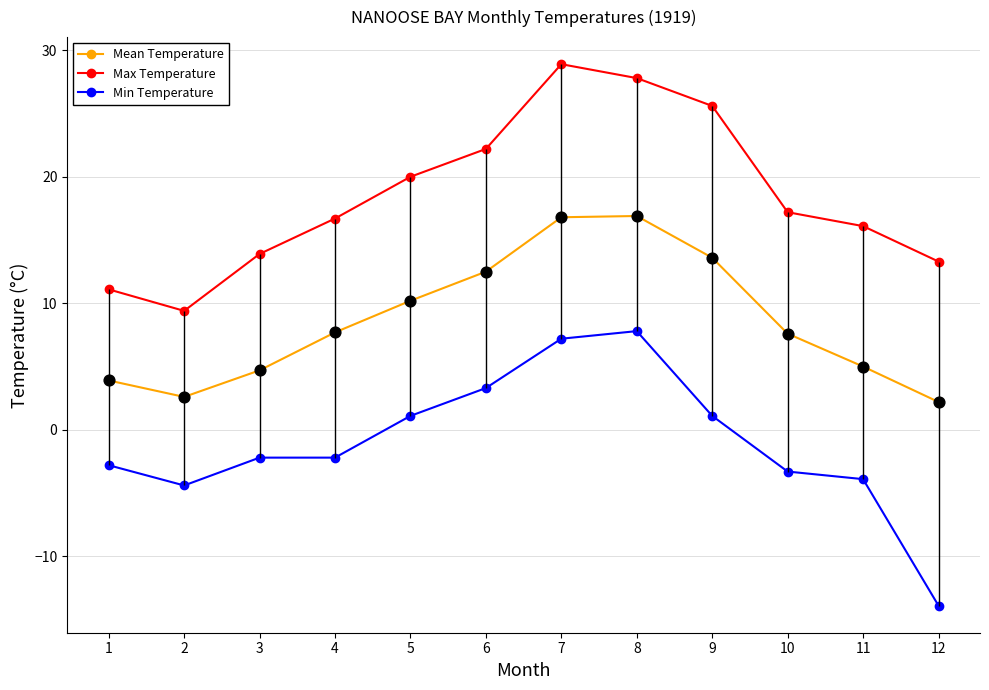

Between 1 and 10, which series saw the biggest shift?

Max Temperature